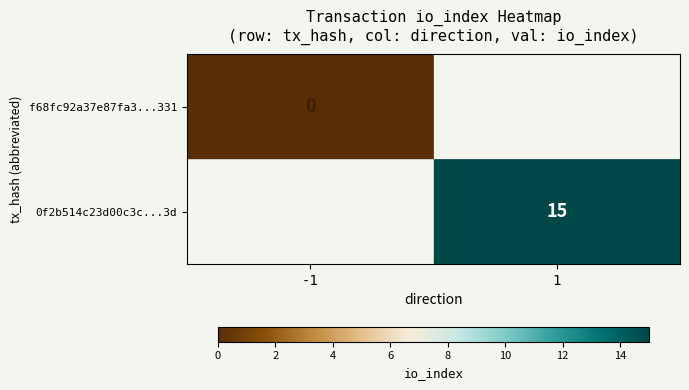

Is it true that 0f2b514c23d00c3c...3d equals 15 at 1?

True